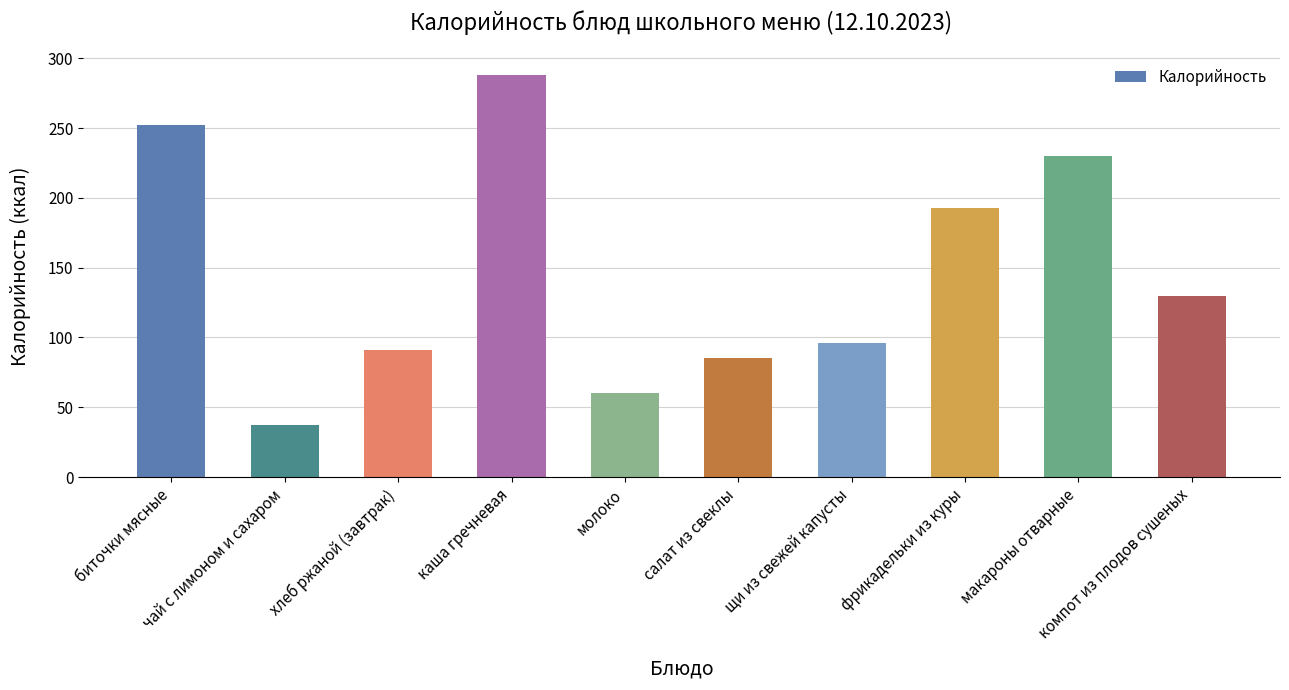

How many values are below 130?

5